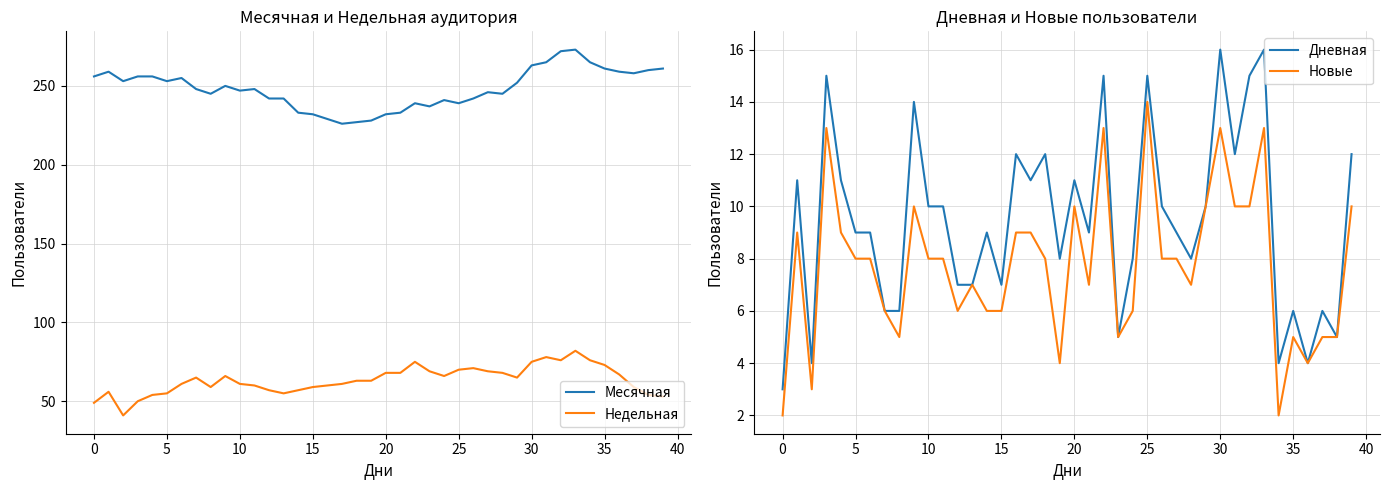

What value does the Месячная series have at 12?

242